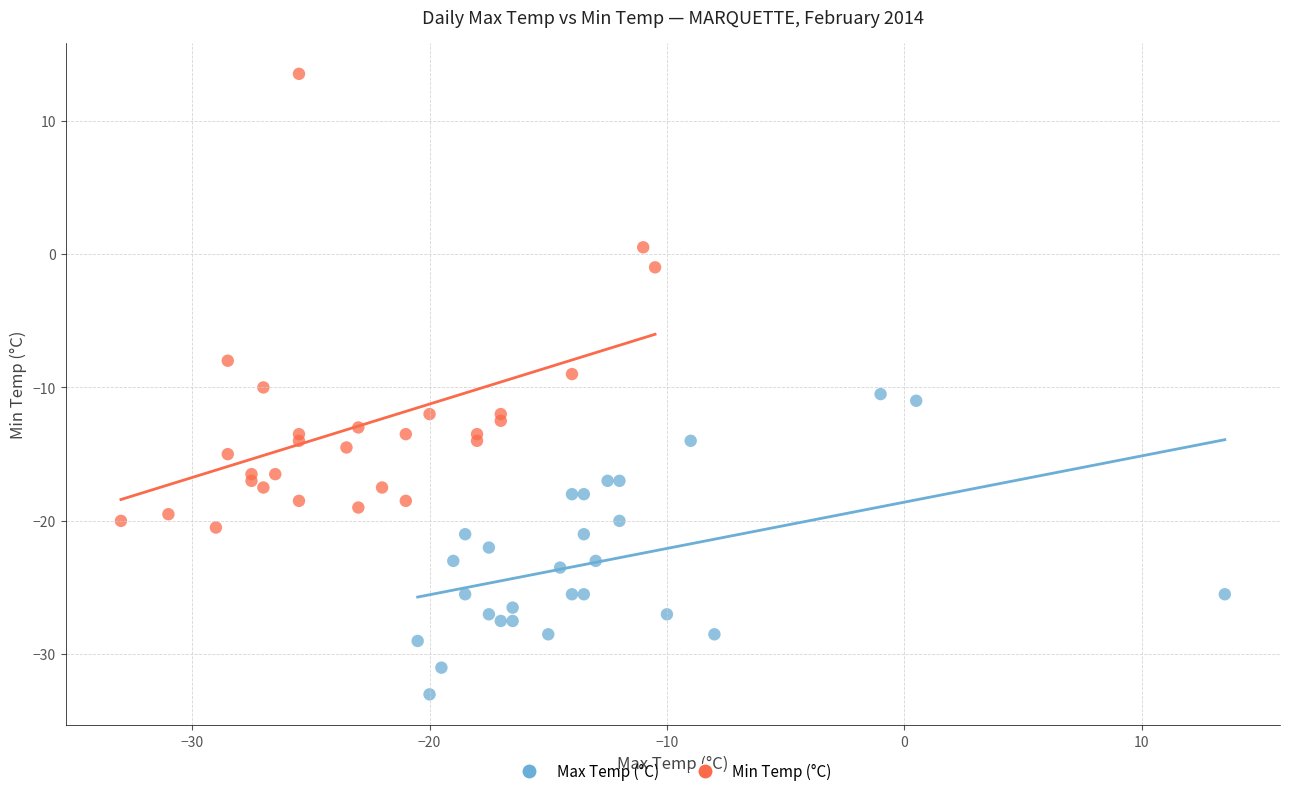

Which series reaches the minimum Y coordinate?

Max Temp (°C)